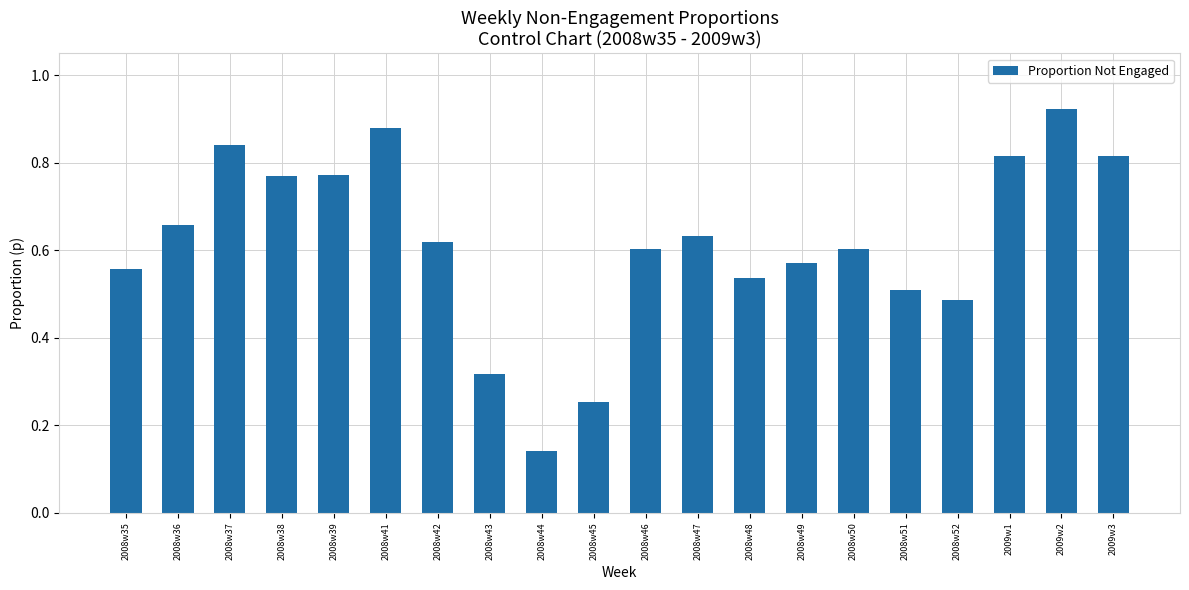

At which label is the value closest to 0?

2008w44